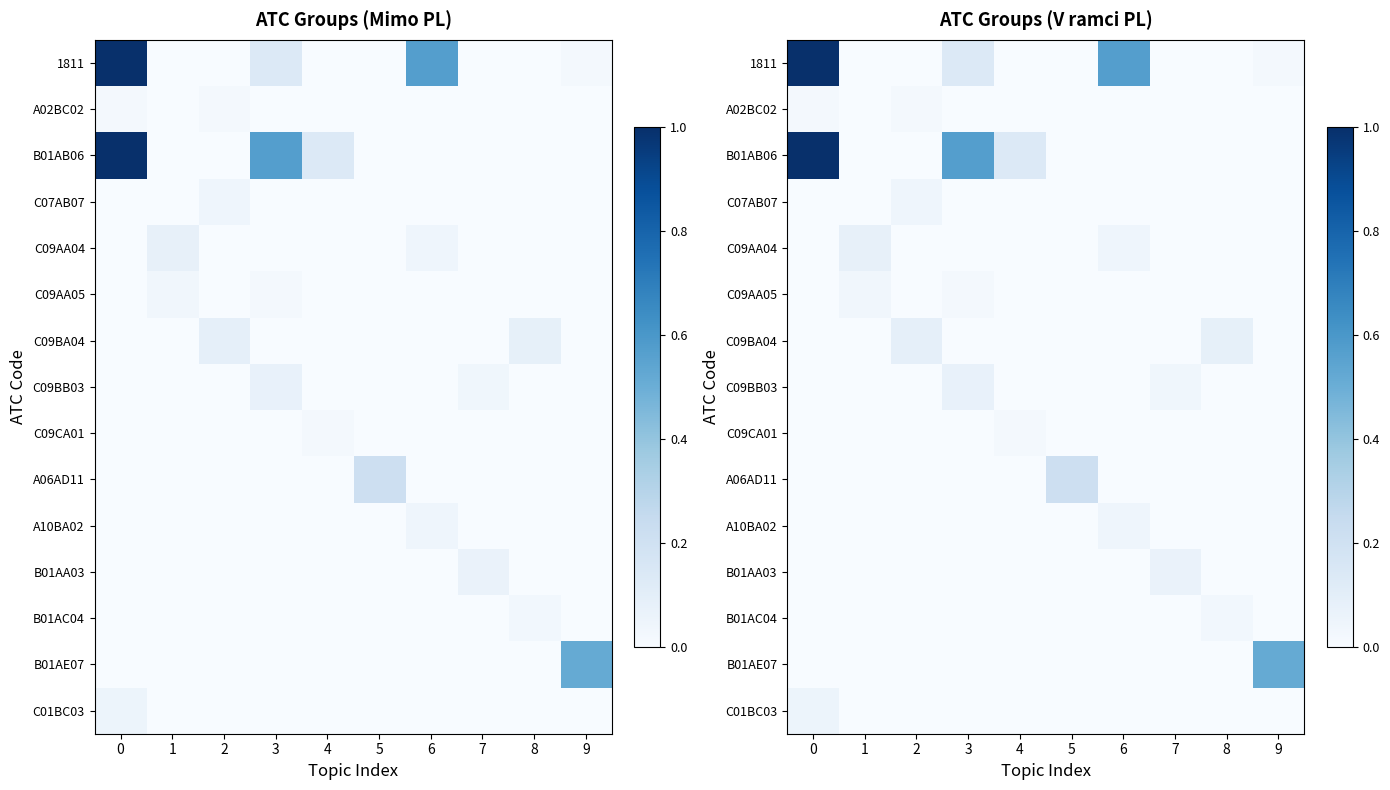

At 2, list the series in order from largest to smallest.

C09BA04, C07AB07, A02BC02, 1811, B01AB06, C09AA04, C09AA05, C09BB03, C09CA01, A06AD11, A10BA02, B01AA03, B01AC04, B01AE07, C01BC03